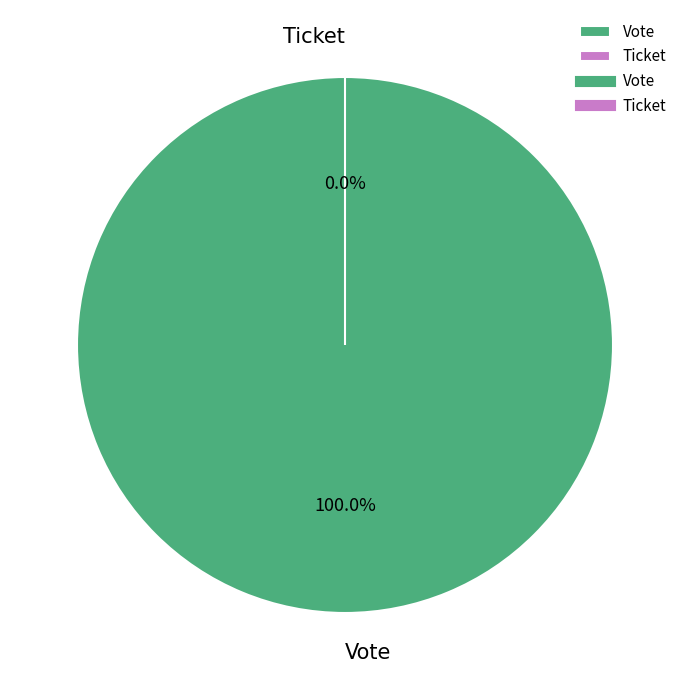

True or false: Ticket accounts for 1% of the total.

False